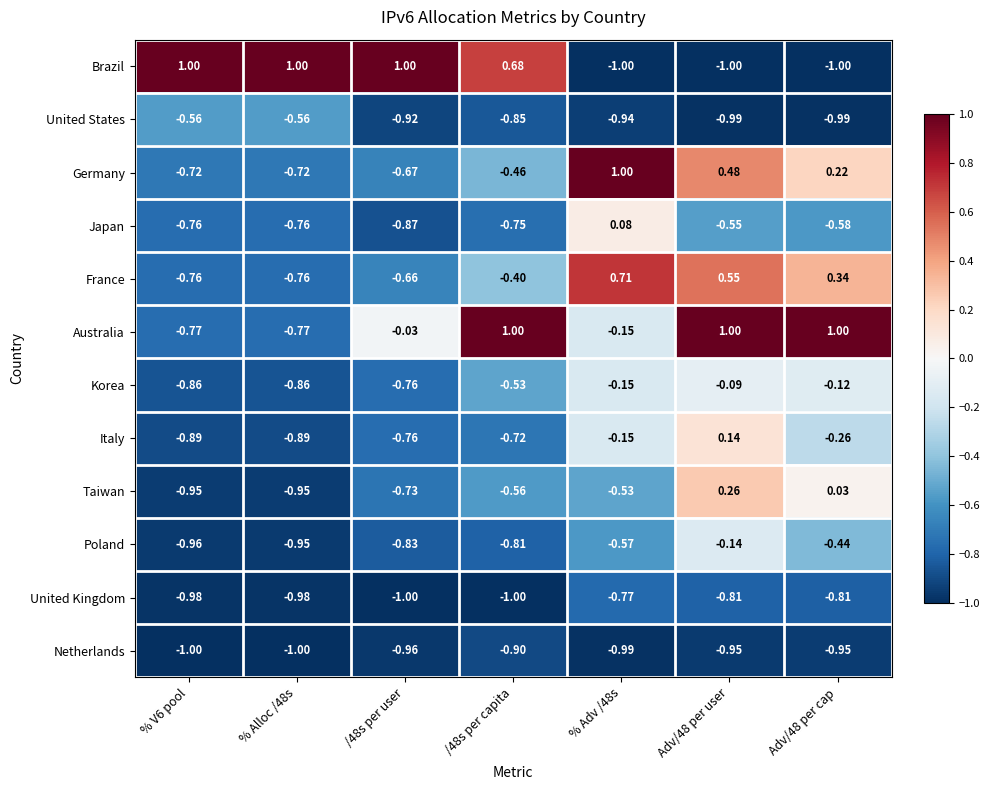

What is the maximum value shown in the chart?

1.0